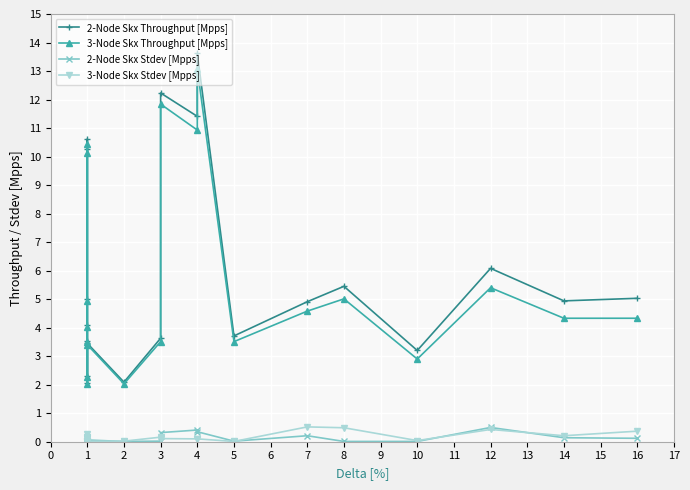

How many distinct data groups are displayed?

4